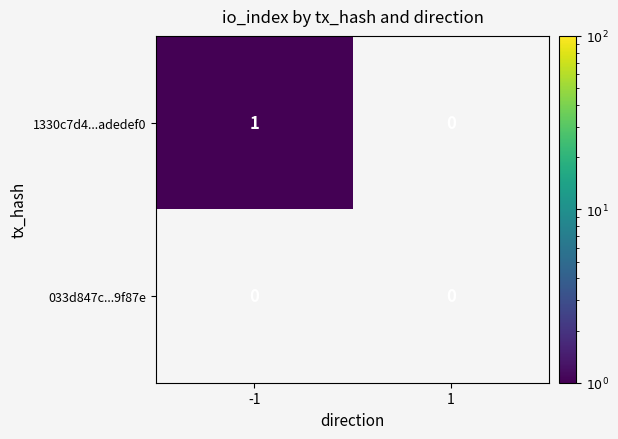

Reading left to right, list all the values displayed in this chart.

1330c7d4...adedef0: 1	0
033d847c...9f87e: 0	0